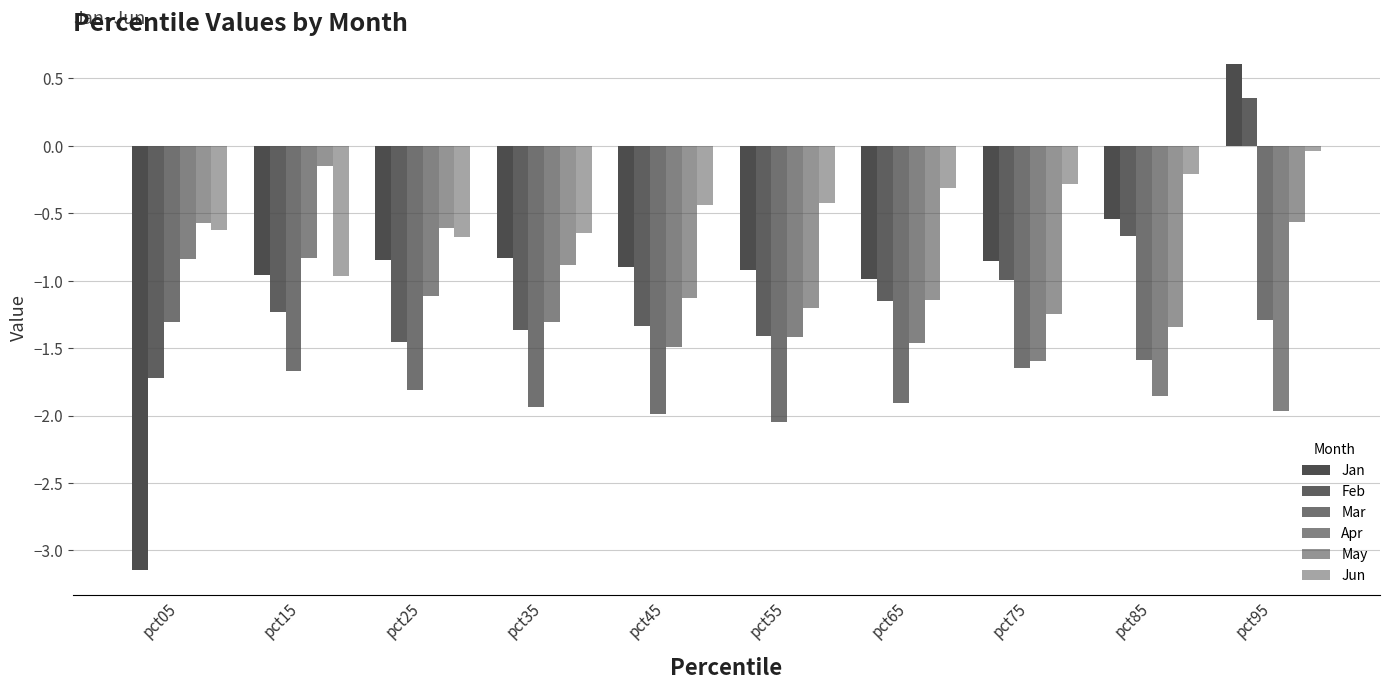

What is the difference between the maximum and minimum values in the Apr series?

1.1